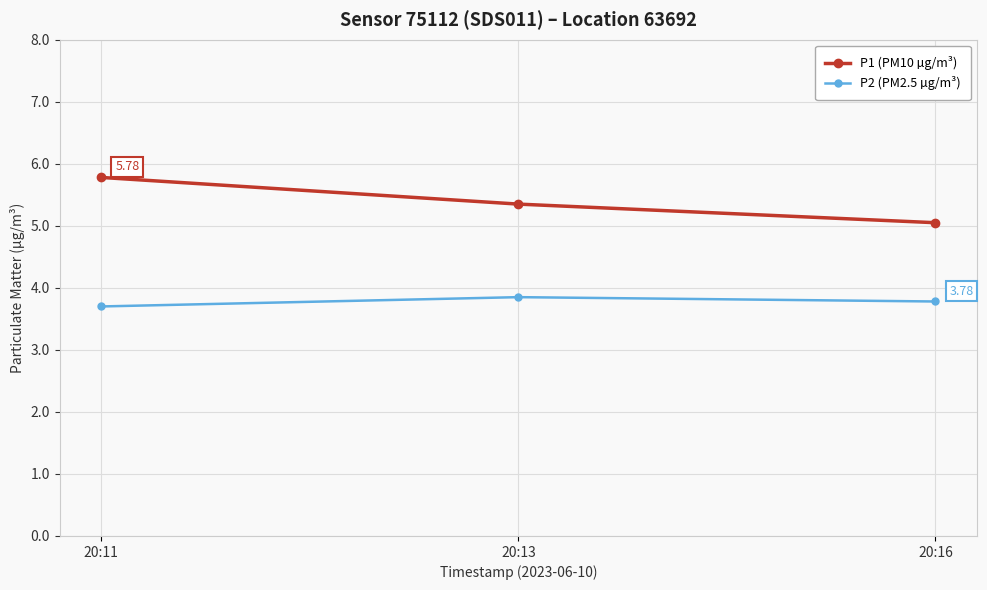

Which series has the largest total across all categories?

P1 (PM10 µg/m³)